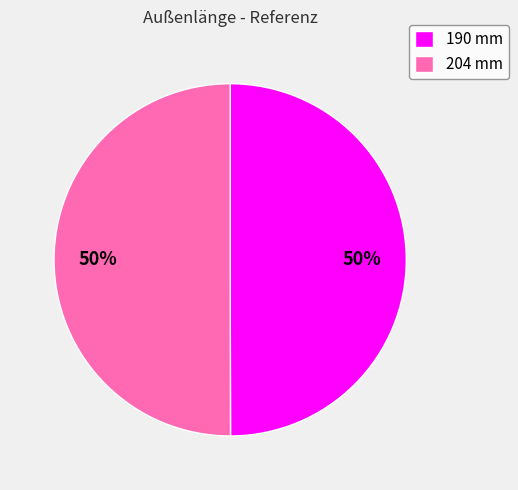

Approximately how many times larger is the value at 204 mm compared to 190 mm?

1.0